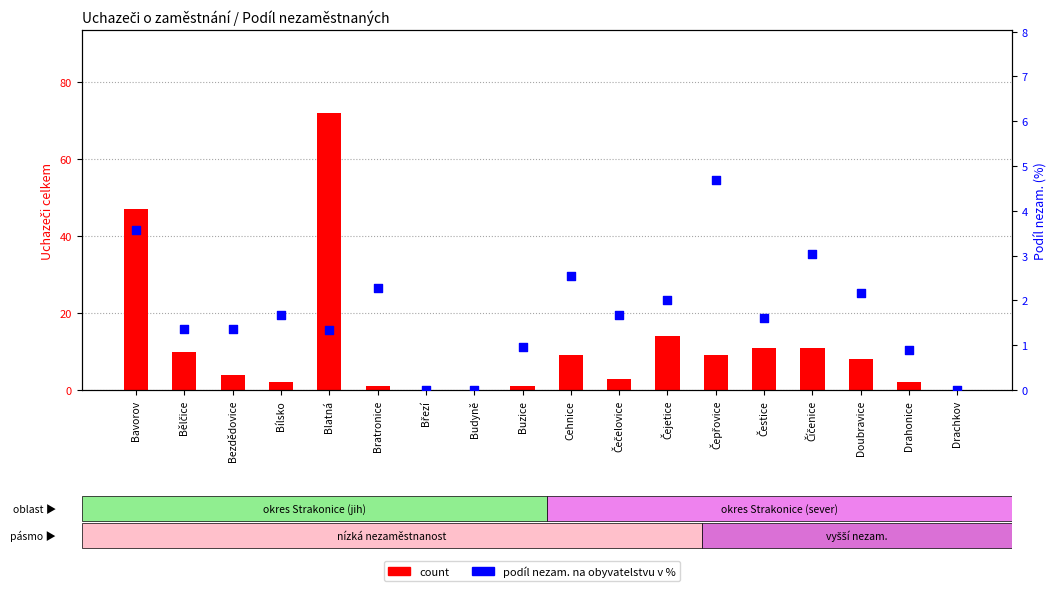

At how many categories does at least one series exceed 62?

1